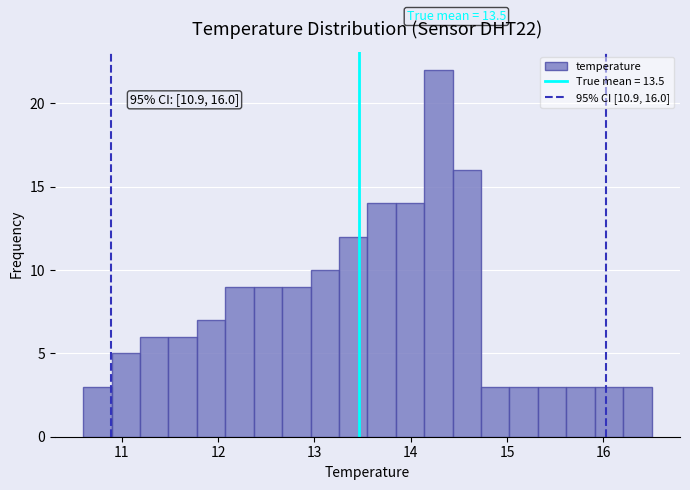

Read against the x-axis, roughly where is the centre of the tallest bar?

14.3